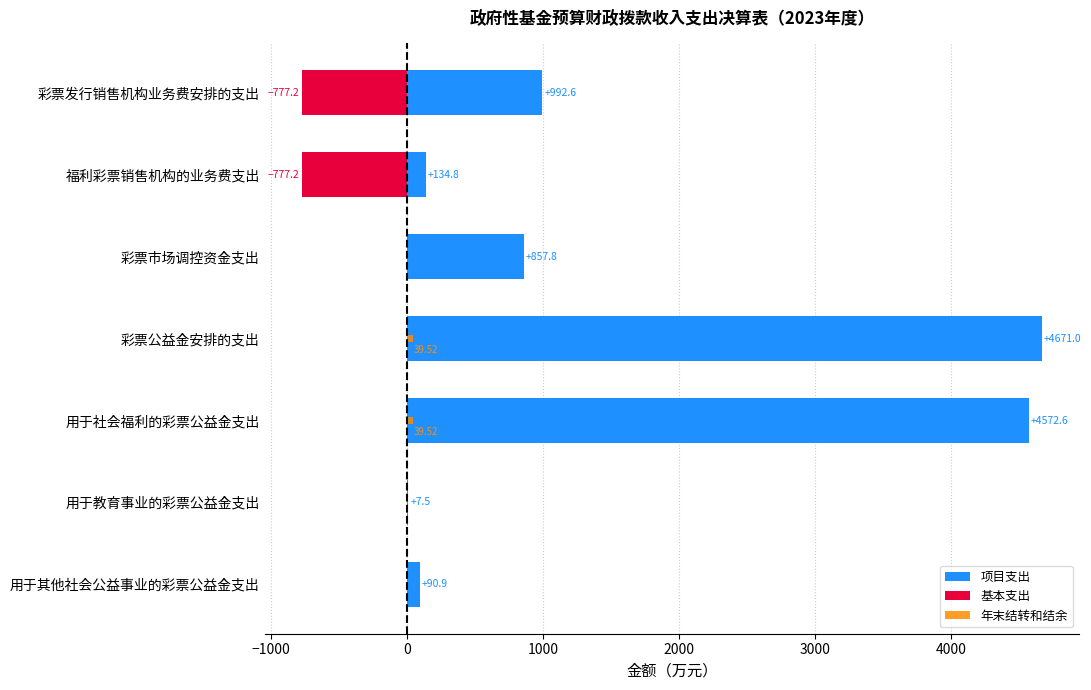

How many data points does each series have?

7